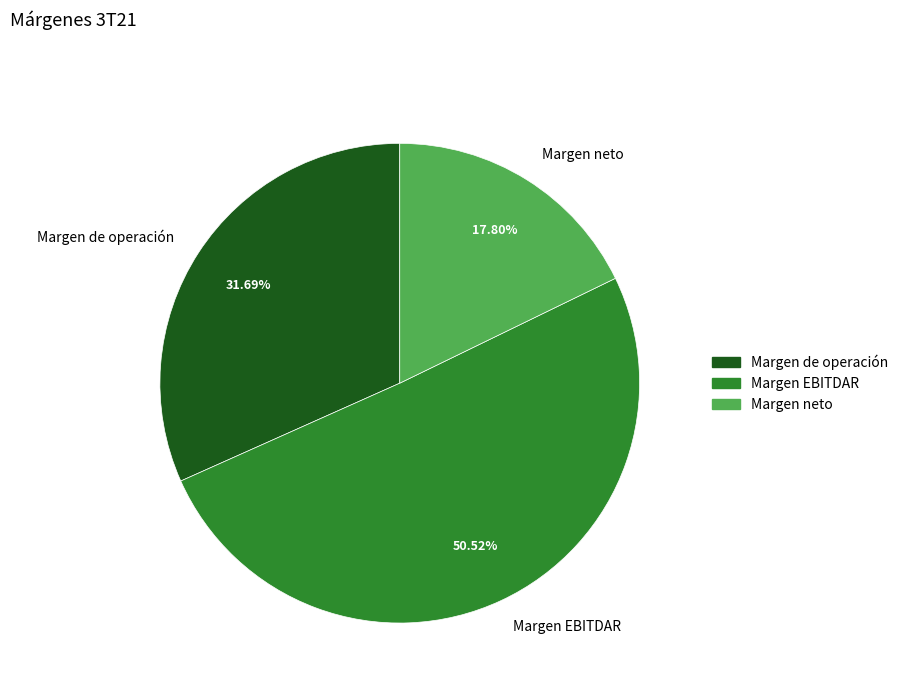

What percentage do Margen de operación and Margen EBITDAR together represent?

82.2%